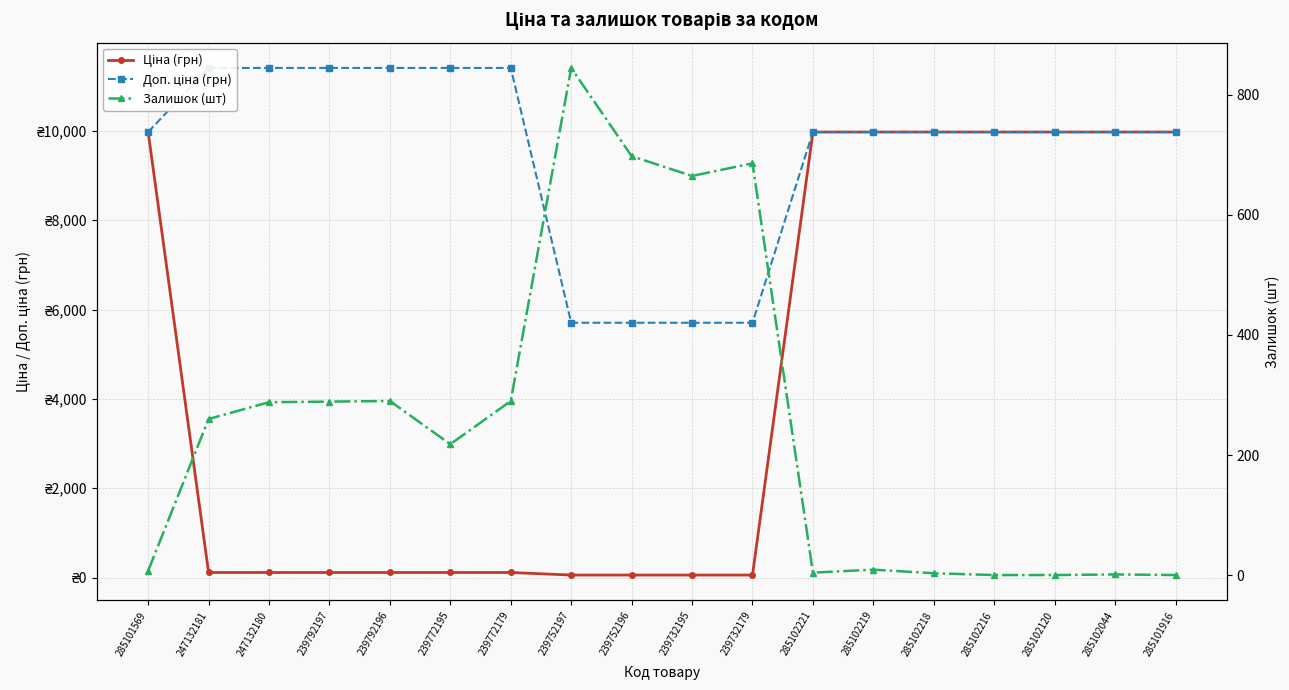

What is the greatest value displayed?

11410.0